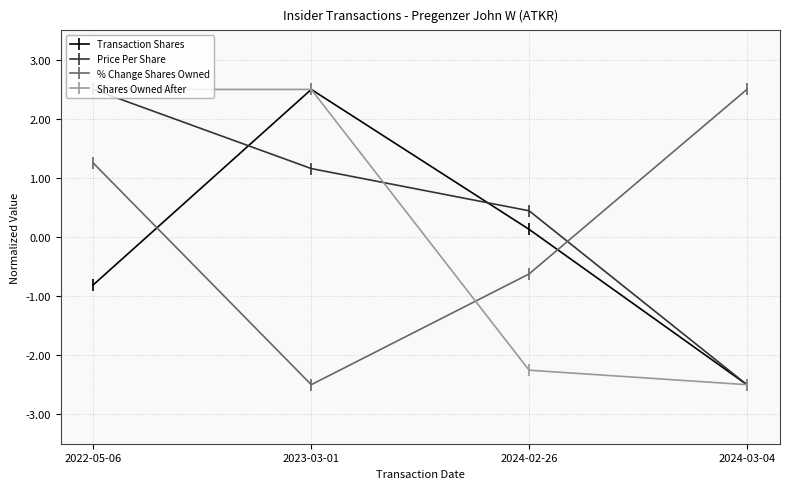

Which series changed the most between 2023-03-01 and 2024-02-26?

Shares Owned After